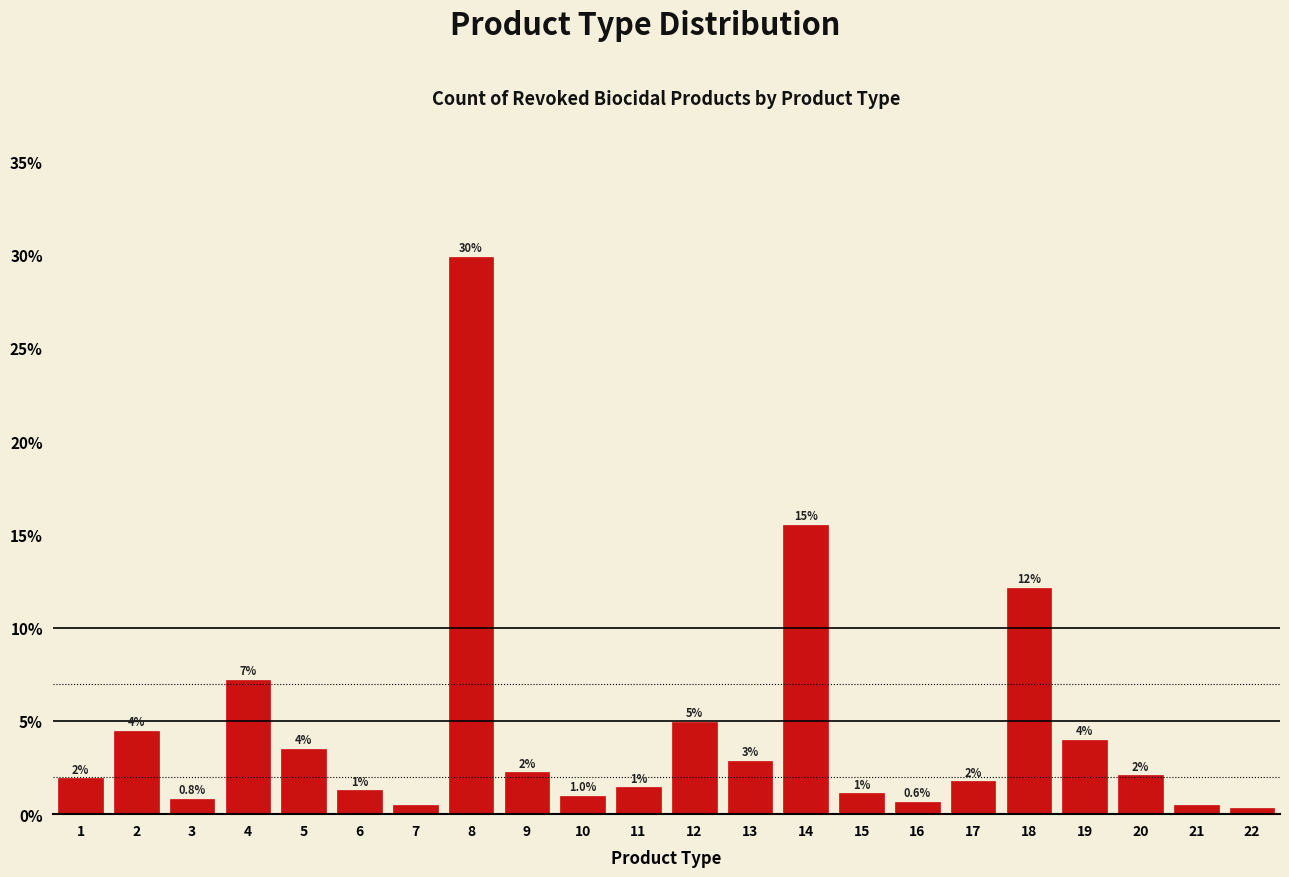

Is it true that the value at 13 is 4.3?

False